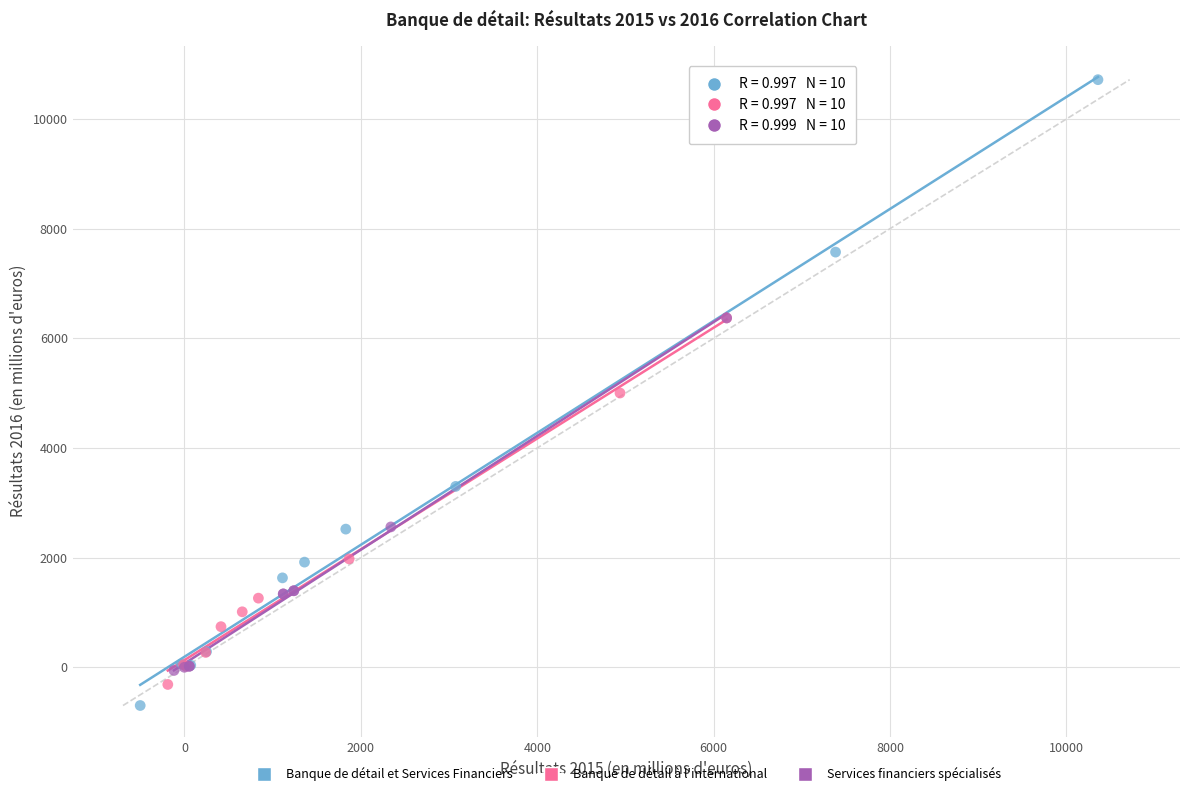

Which series contains the highest Y value?

Banque de détail et Services Financiers